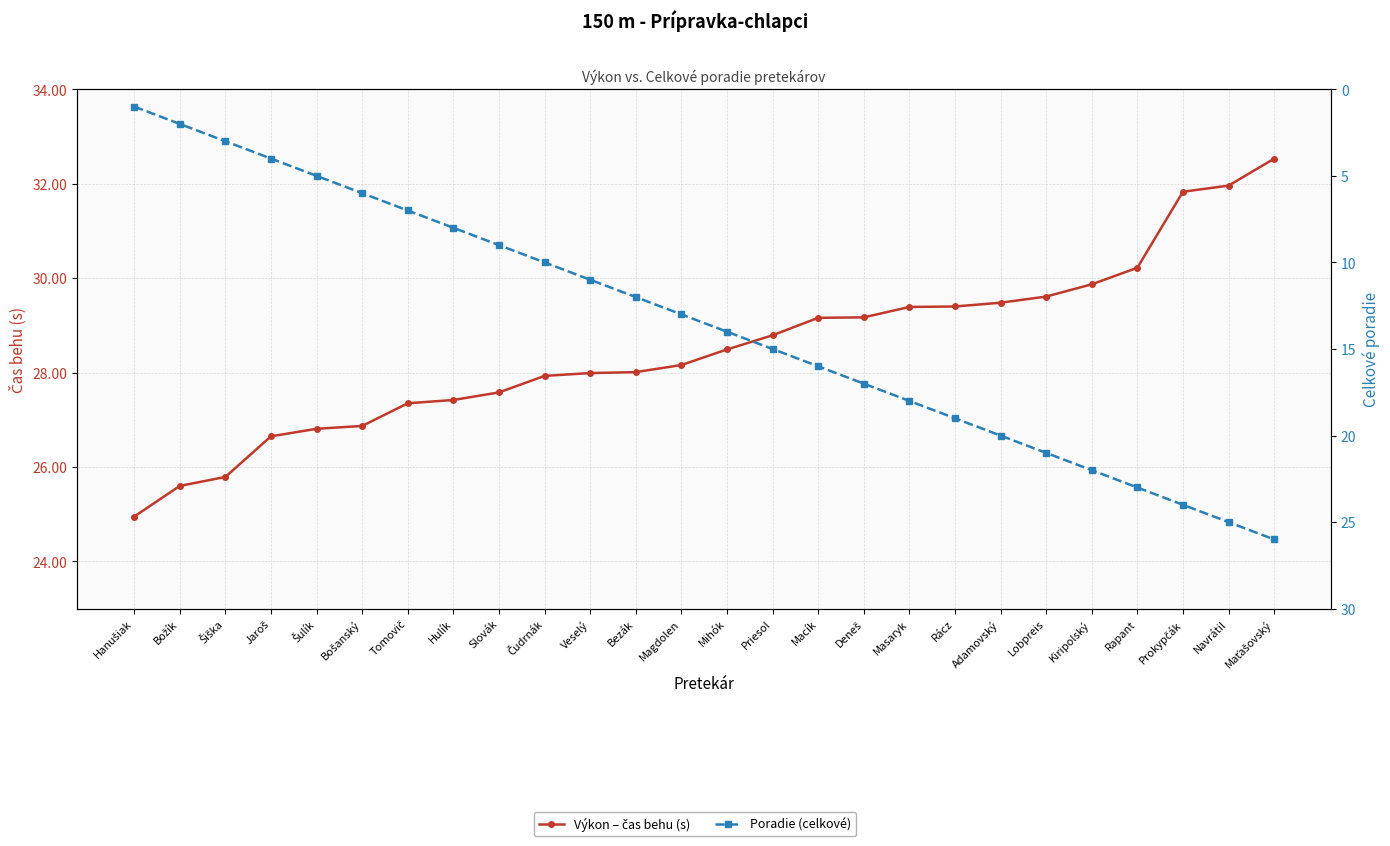

At which label does Poradie (celkové) reach its peak?

Maťašovský